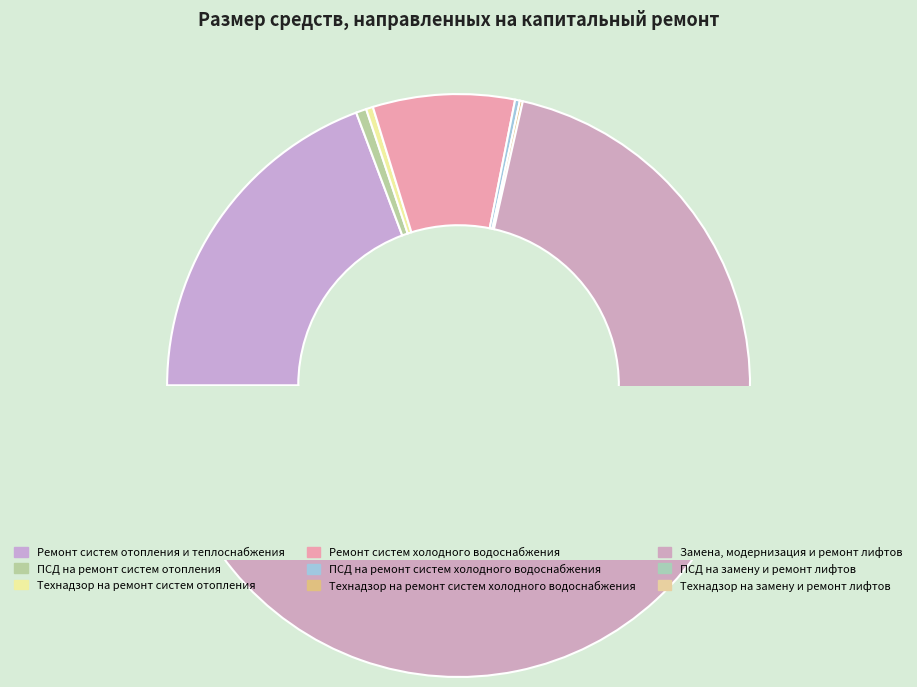

Which has a higher value, Ремонт систем отопления и теплоснабжения or Технадзор на ремонт систем отопления?

Ремонт систем отопления и теплоснабжения